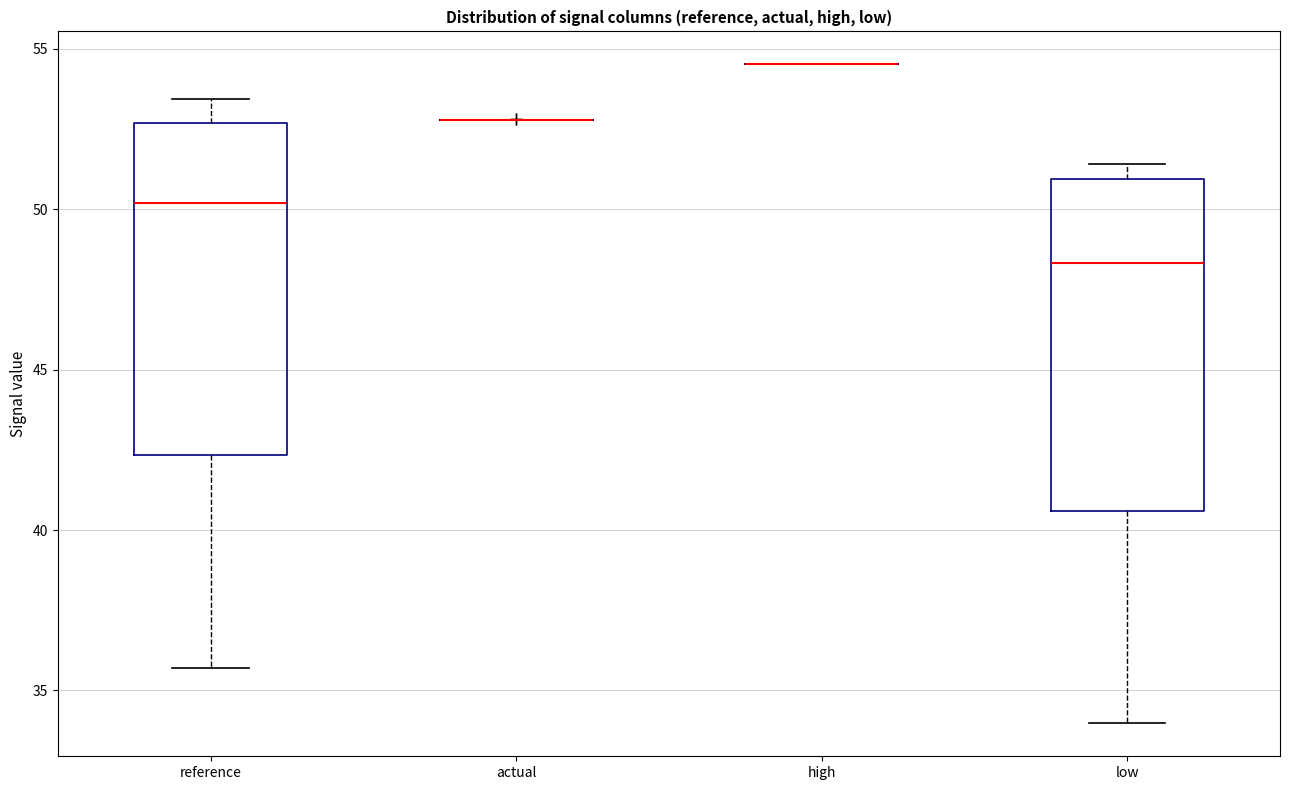

Reading left to right, read every box against the y-axis: the position of its median line, the range the box covers, and the ends of its whiskers. The values are not printed on the chart, so give them approximately, as read against the axis.

reference: median 50.0, box 42.5 to 52.5, whiskers 35.5 to 53.5
actual: box collapsed to a line at 53.0, whiskers 53.0 to 53.0
high: box collapsed to a line at 54.5, whiskers 54.5 to 54.5
low: median 48.5, box 40.5 to 51.0, whiskers 34.0 to 51.5